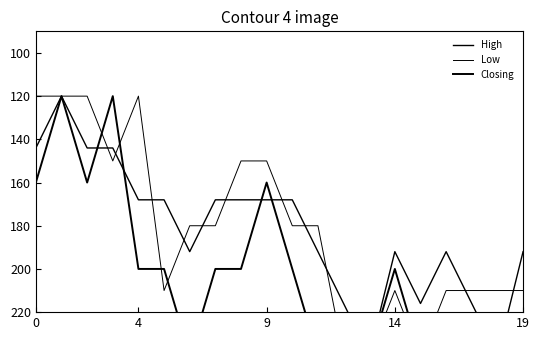

Where is Low nearest to the value 179?

6